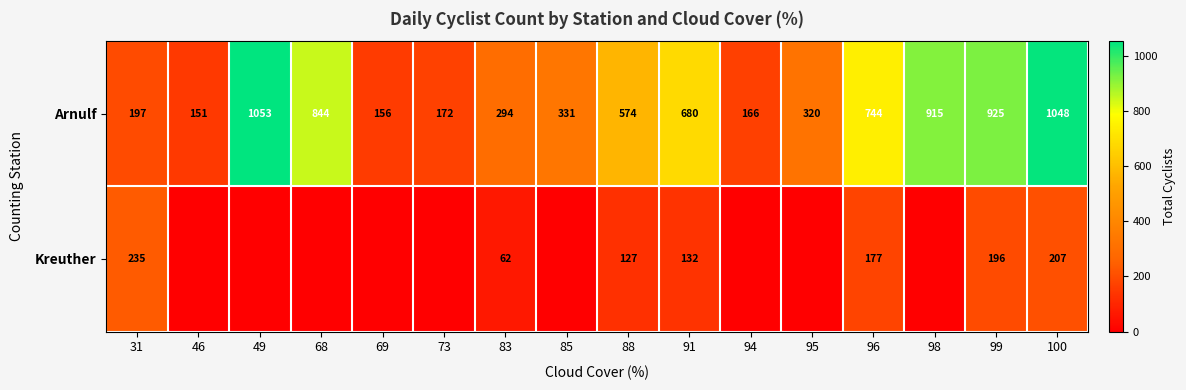

What is the sum of the Arnulf values at 88 and 85?

905